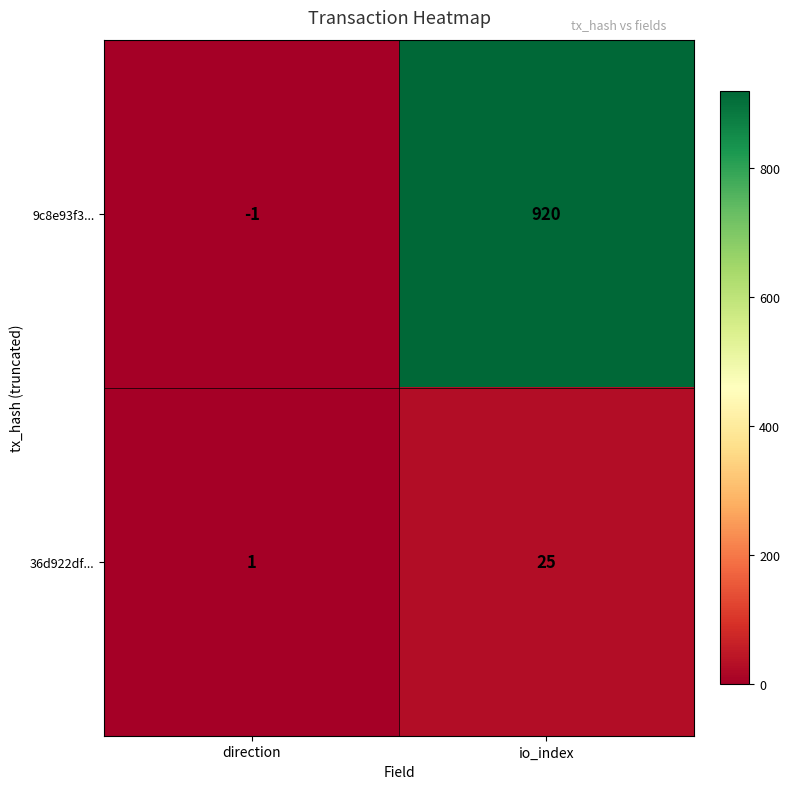

What value does the 36d922df... series have at io_index, to the nearest 5?

25